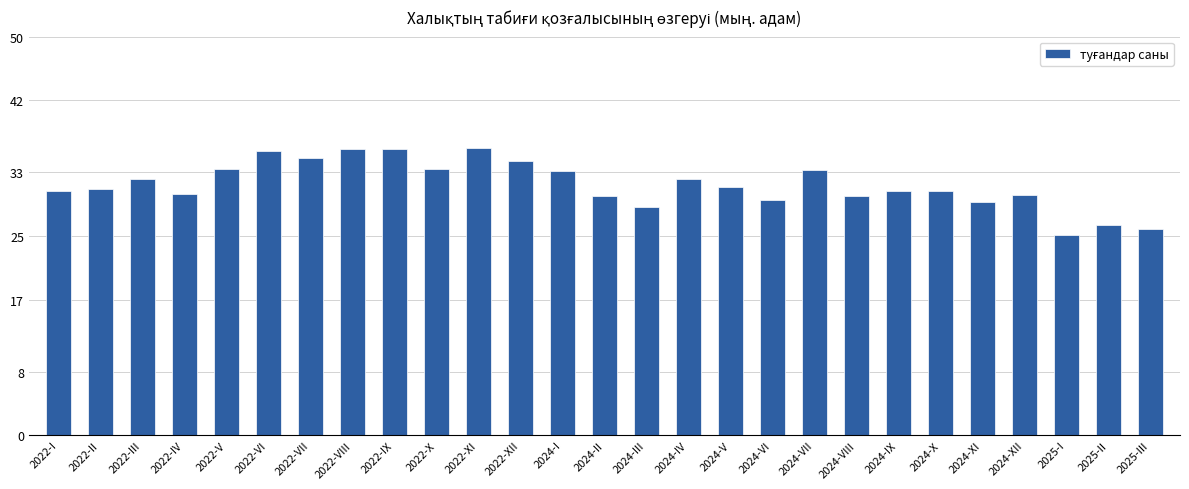

How many data points does each series have?

27